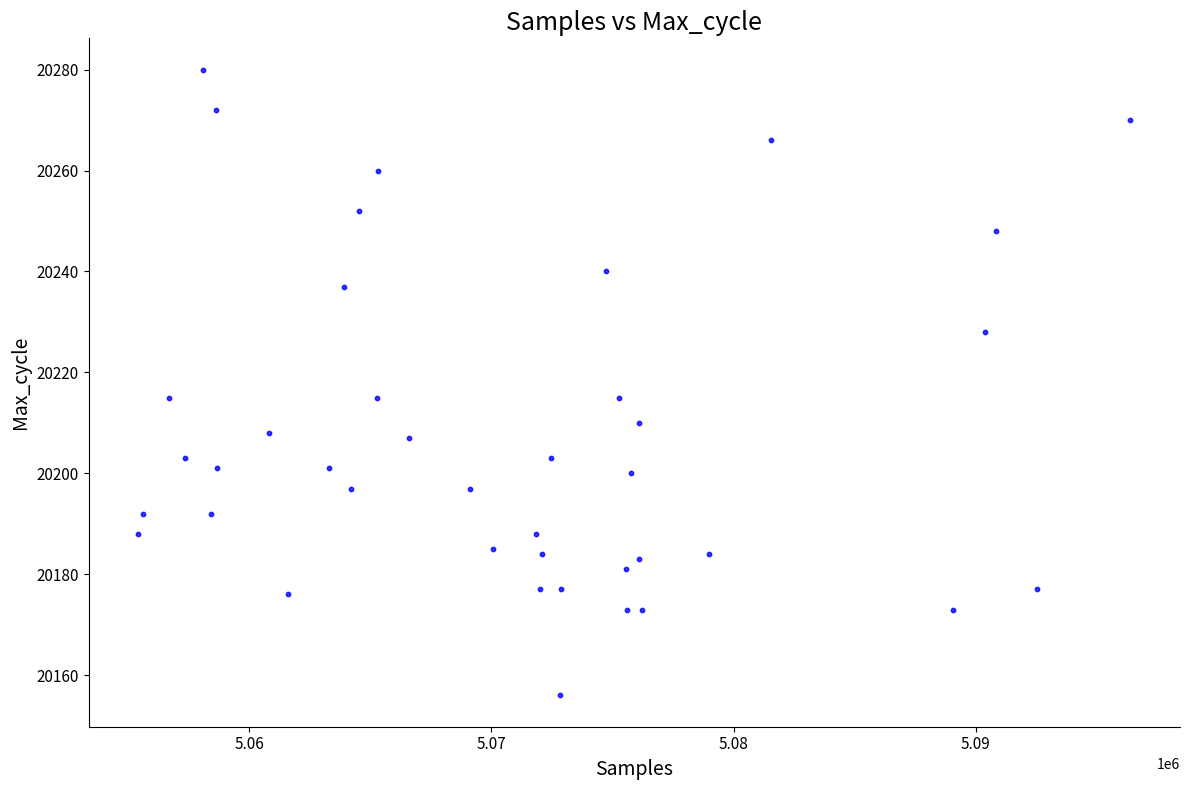

What is the range of X values (max minus min)?

40958